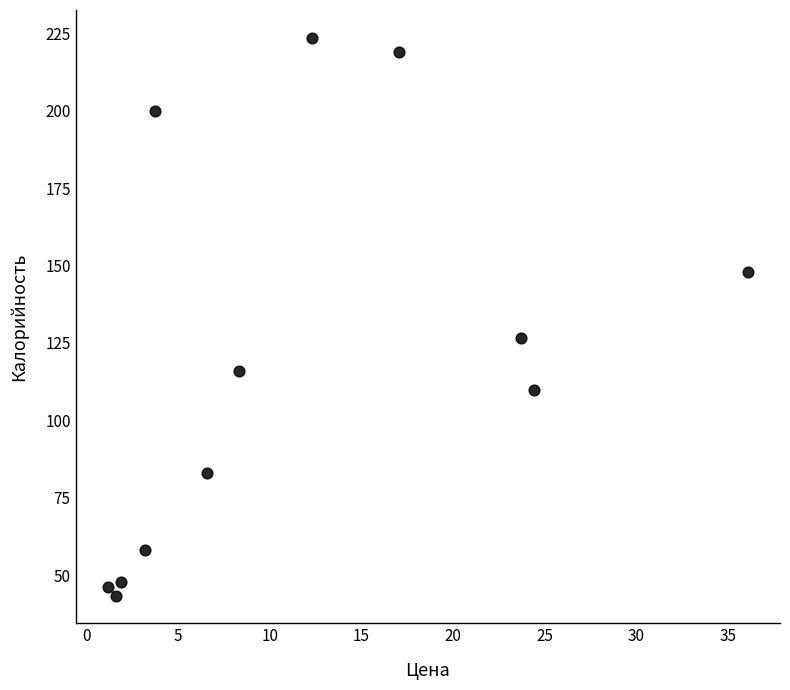

What Y value in the scatter plot is closest to 133?

126.6